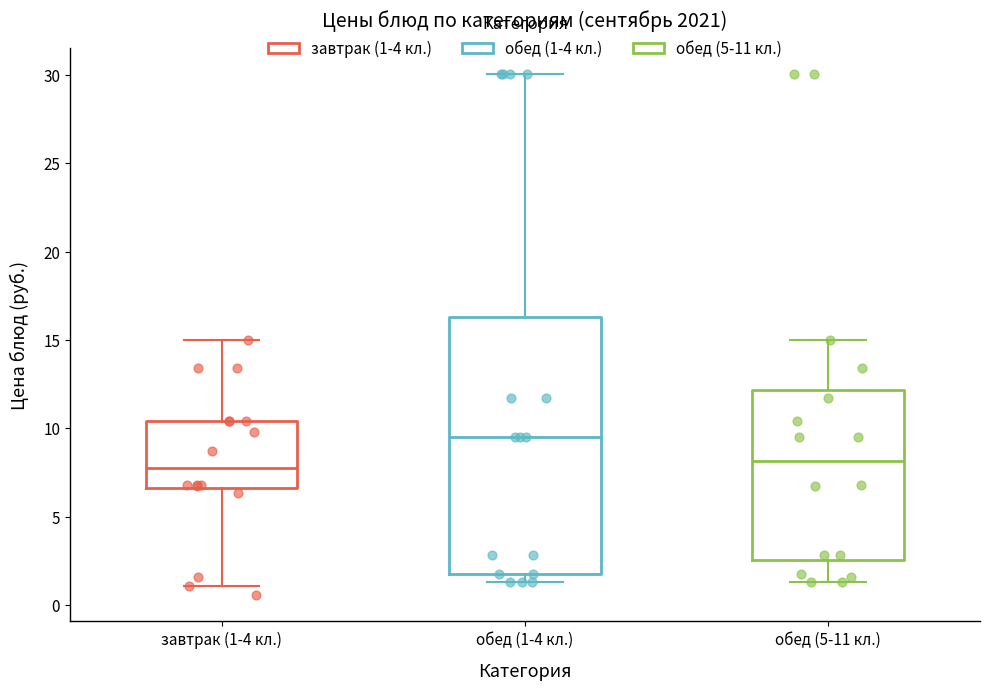

Reading left to right, read every box against the y-axis: the position of its median line, the range the box covers, and the ends of its whiskers. The values are not printed on the chart, so give them approximately, as read against the axis.

завтрак (1-4 кл.): median 8.0, box 6.5 to 10.5, whiskers 1.0 to 15.0
обед (1-4 кл.): median 9.5, box 2.0 to 16.5, whiskers 1.5 to 30.0
обед (5-11 кл.): median 8.0, box 2.5 to 12.0, whiskers 1.5 to 15.0